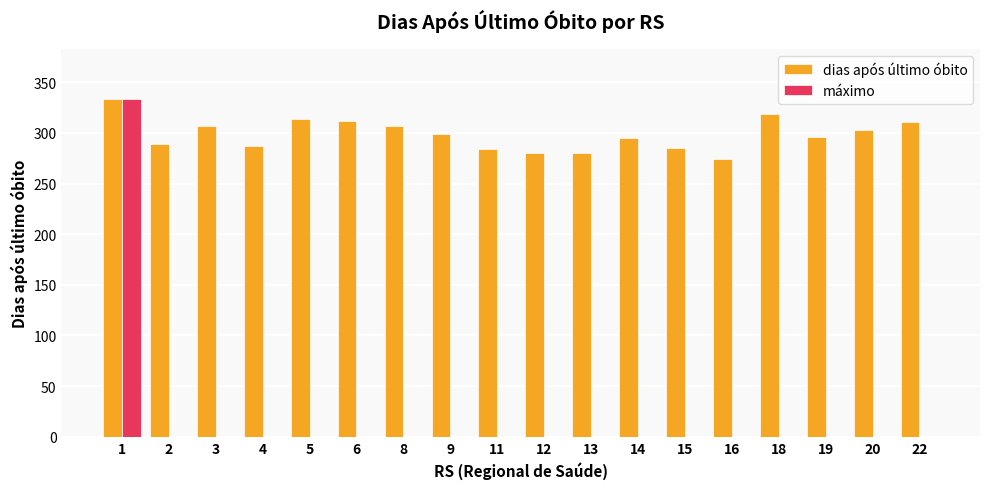

The dias após último óbito series shows 307 at 3. True or false?

True